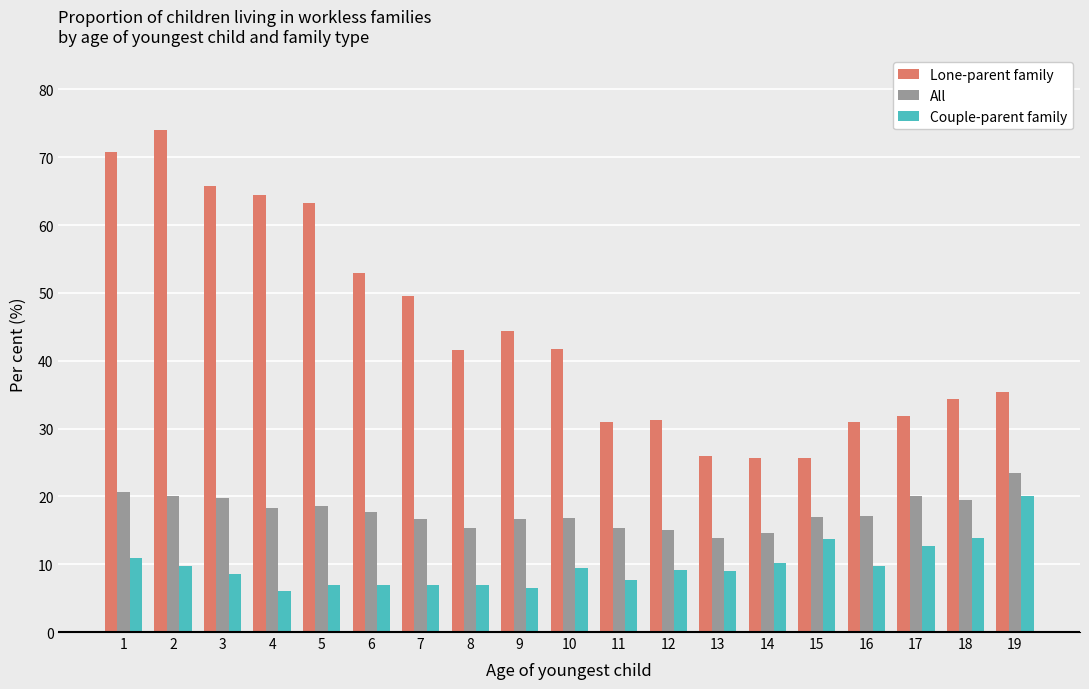

How many distinct data groups are displayed?

3